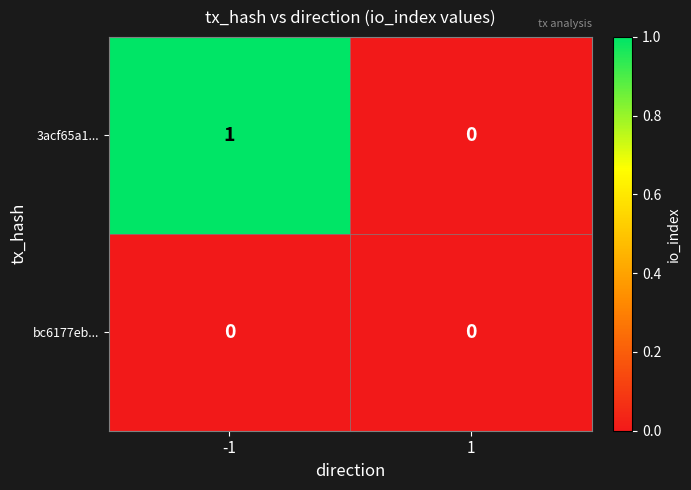

The value of bc6177eb... at 1 is 0. True or false?

True